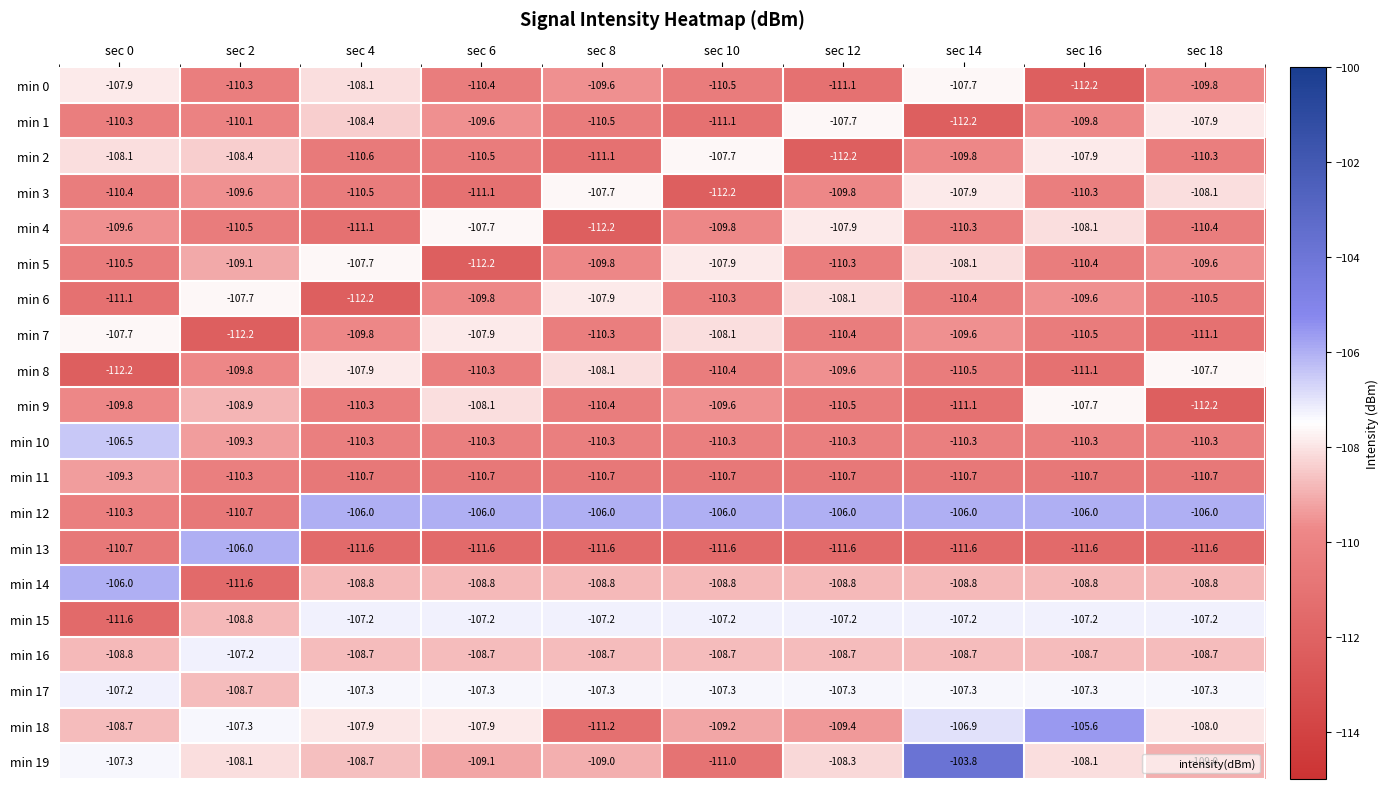

At how many categories does at least one series exceed -107?

10